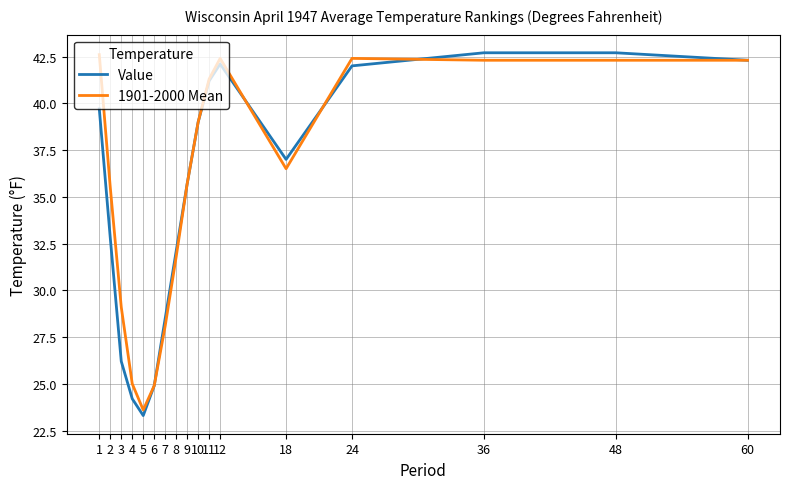

Which category has the lowest value in the Value series?

5